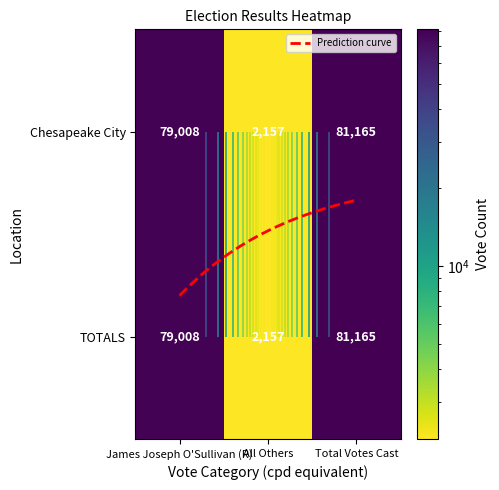

List the labels in order of value, largest first.

Total Votes Cast, James Joseph O'Sullivan (R), All Others